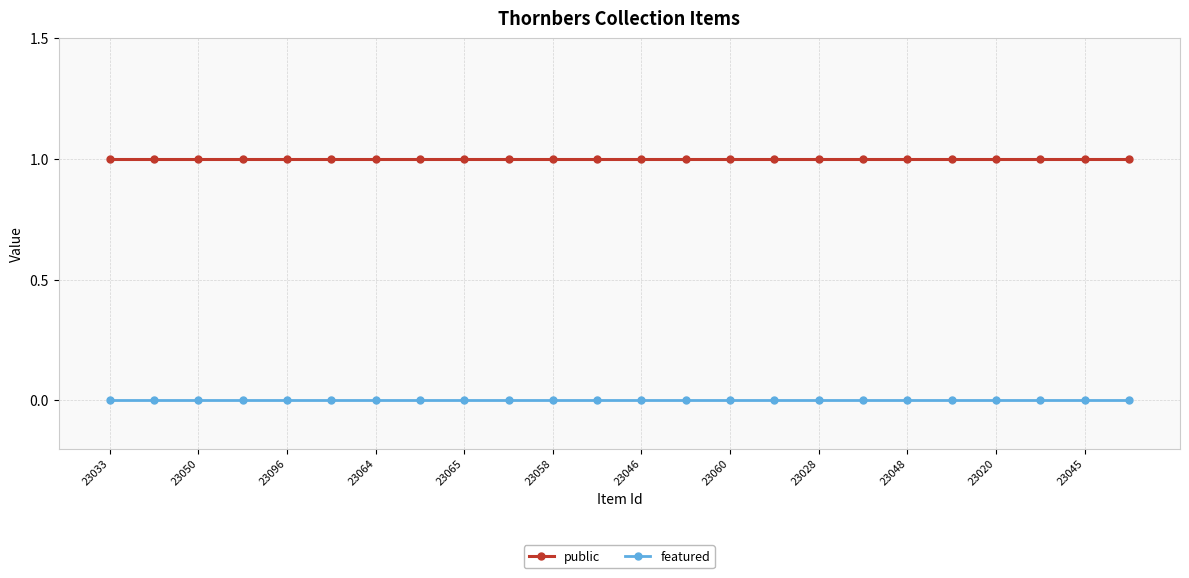

True or false: featured and public cross at least once.

False